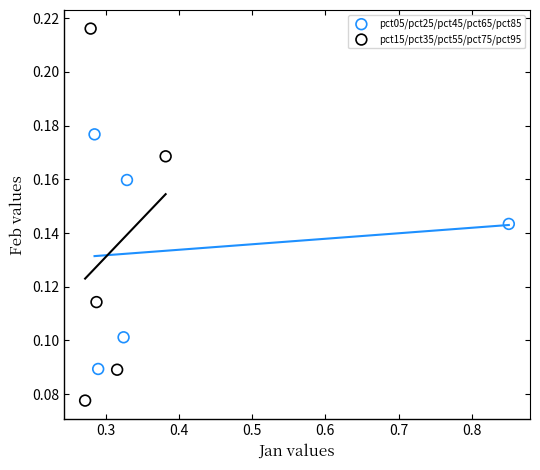

Which series reaches the minimum Y coordinate?

pct15/pct35/pct55/pct75/pct95